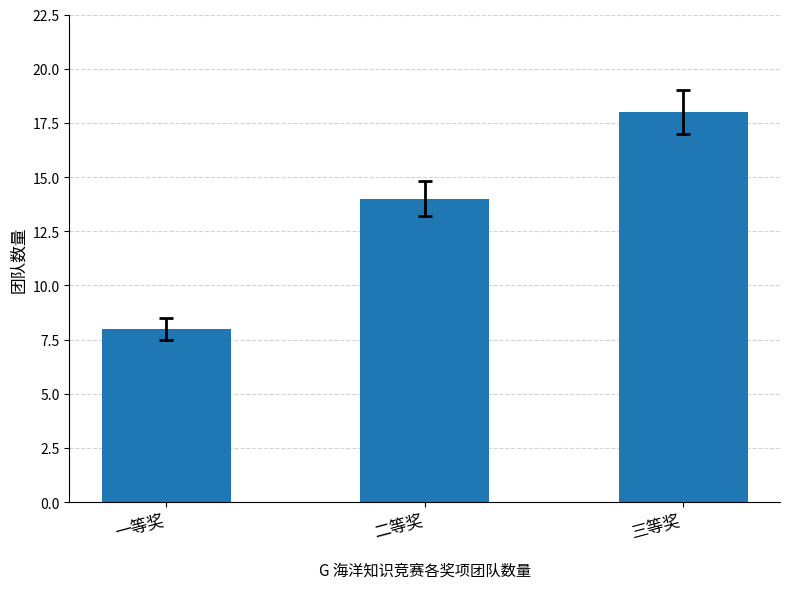

Approximately how many times larger is the value at 一等奖 compared to 三等奖?

0.4